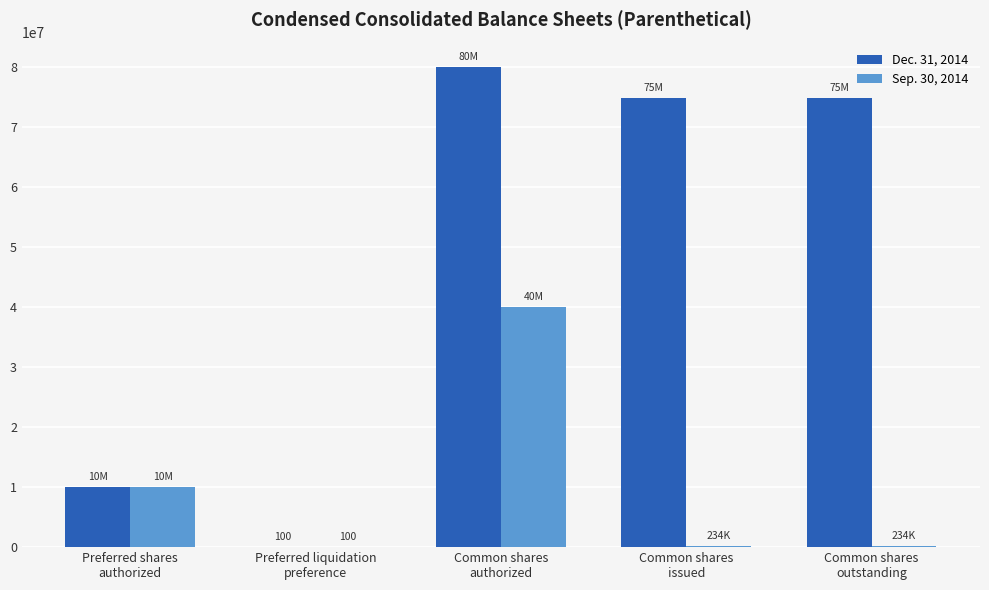

What is the difference between the Dec. 31, 2014 values at Common shares
outstanding and Preferred liquidation
preference?

74733198